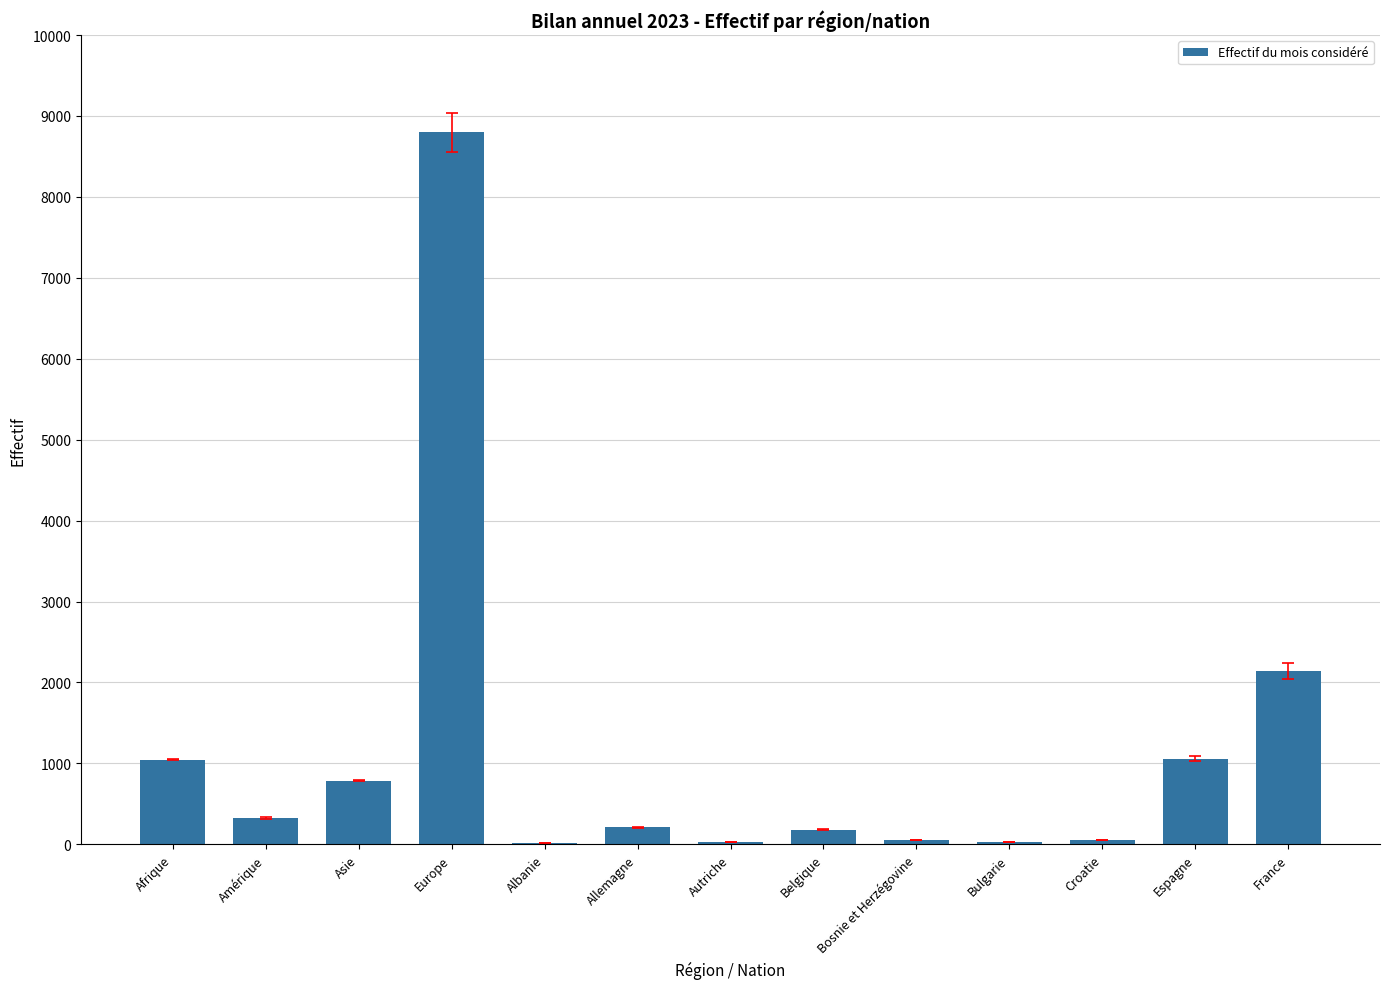

What is the sum of all values?

14719